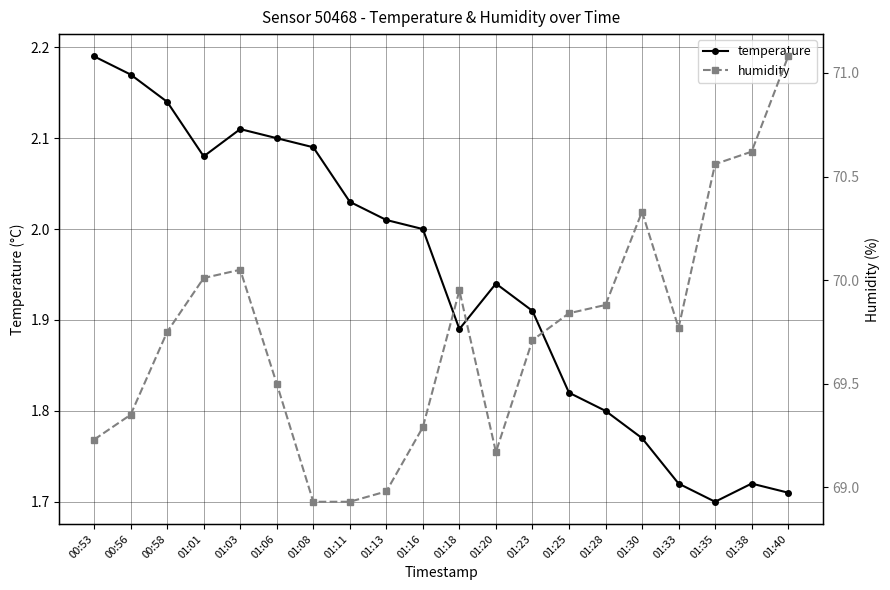

At which label does humidity reach its peak?

01:40